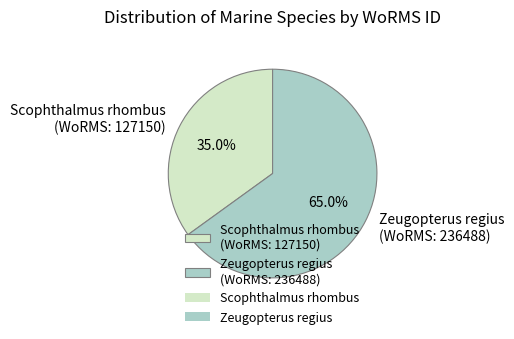

Rank the categories by value from lowest to highest.

Scophthalmus rhombus (WoRMS: 127150), Zeugopterus regius (WoRMS: 236488)